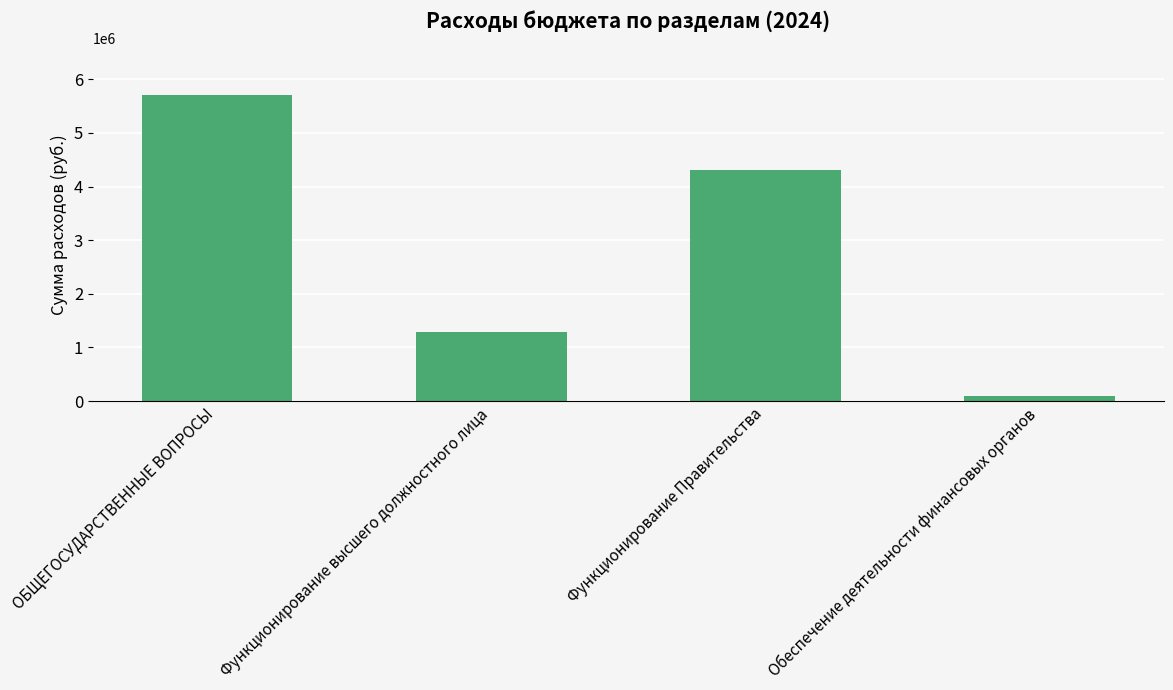

Read the value at ОБЩЕГОСУДАРСТВЕННЫЕ ВОПРОСЫ.

5717716.4